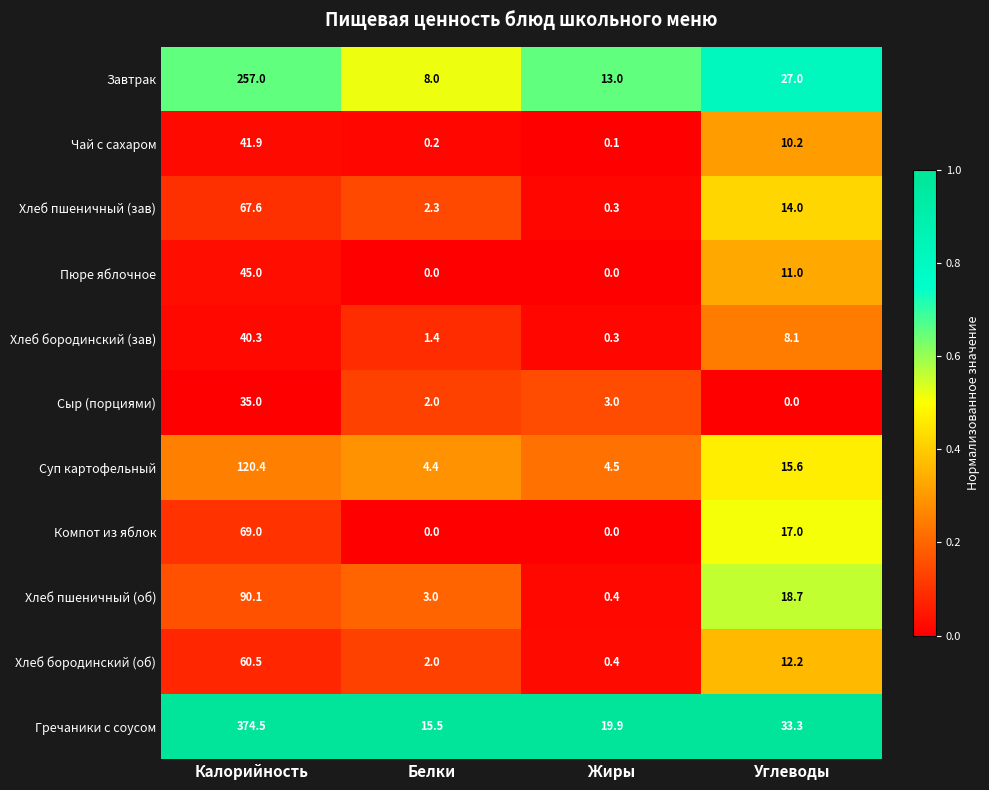

Which series has the largest range (max minus min)?

Гречаники с соусом